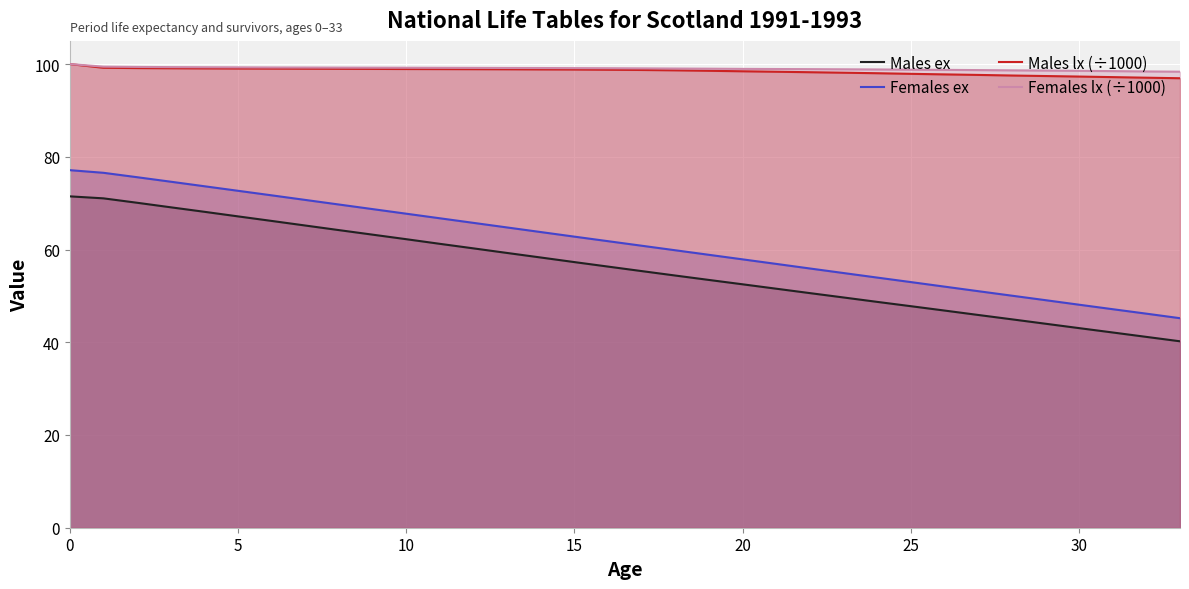

The Males lx (÷1000) series shows 53.6 at 8. True or false?

False